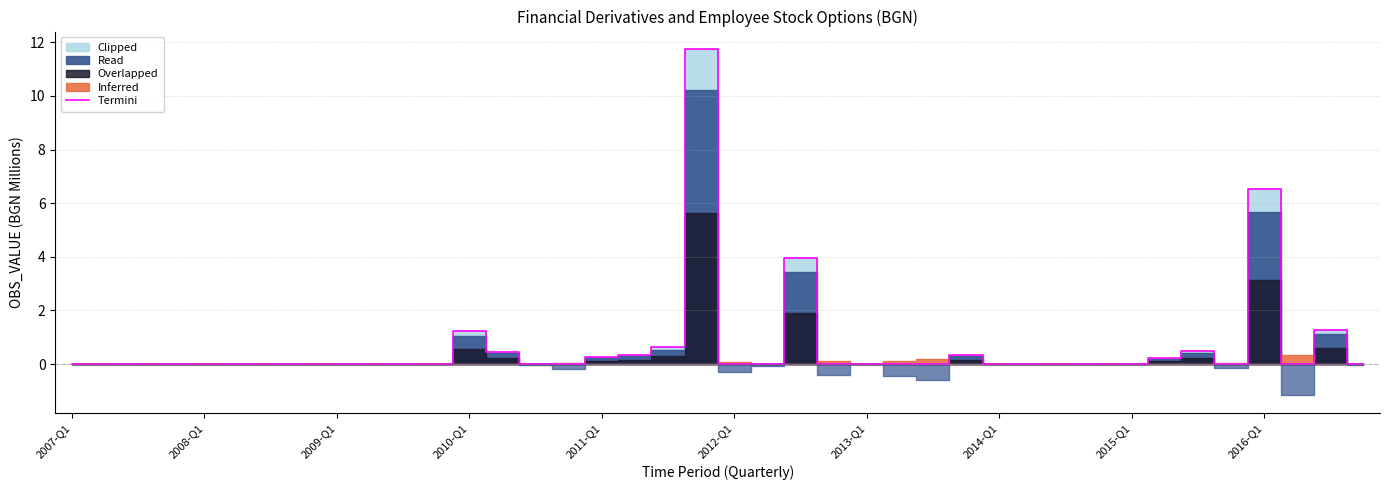

How many data points are above 0?

12